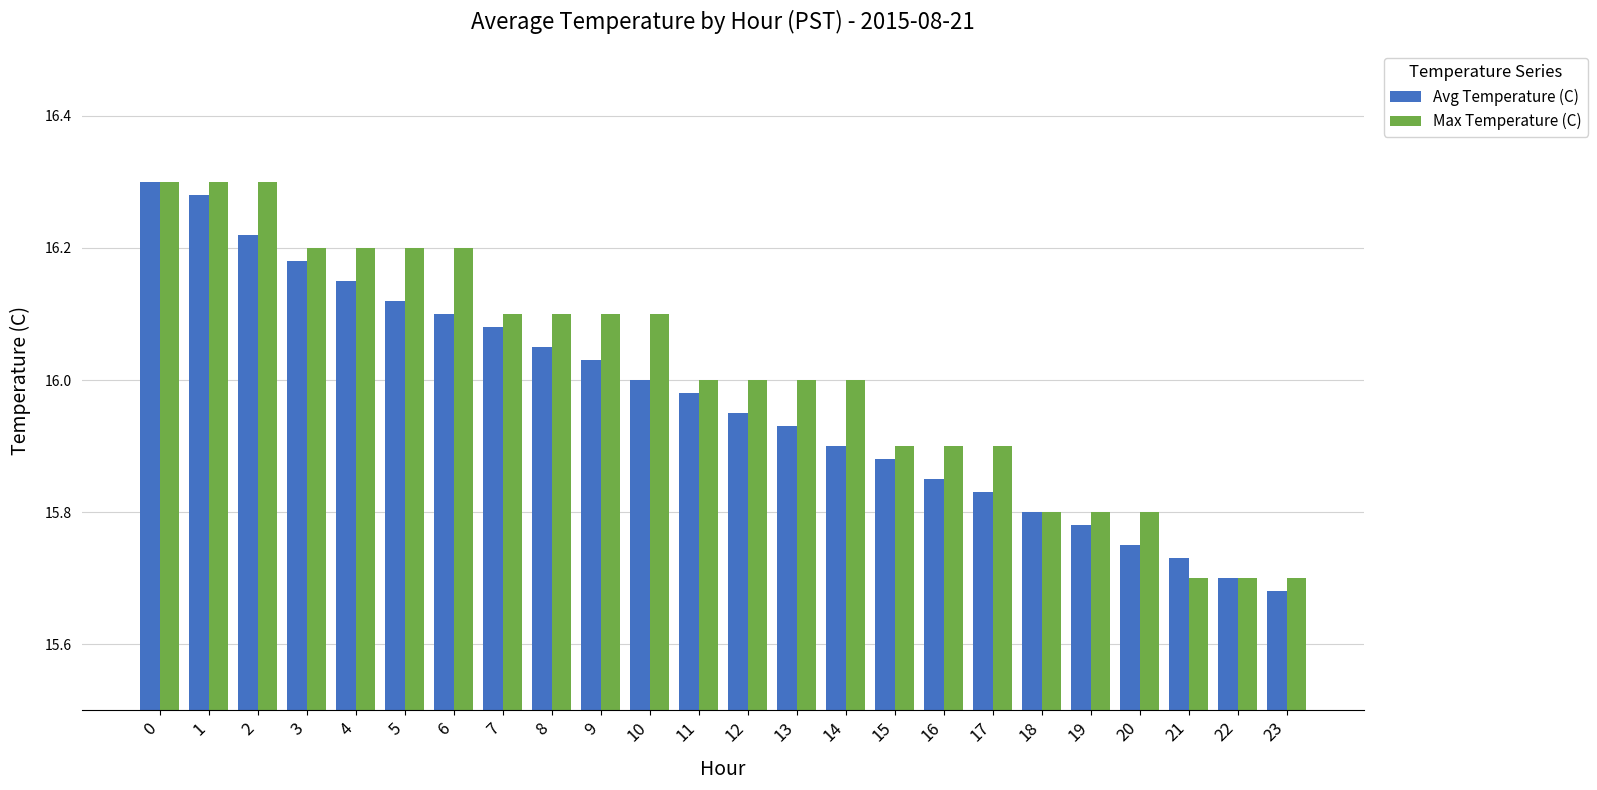

The value of Avg Temperature (C) at 3 is 16.2. True or false?

True